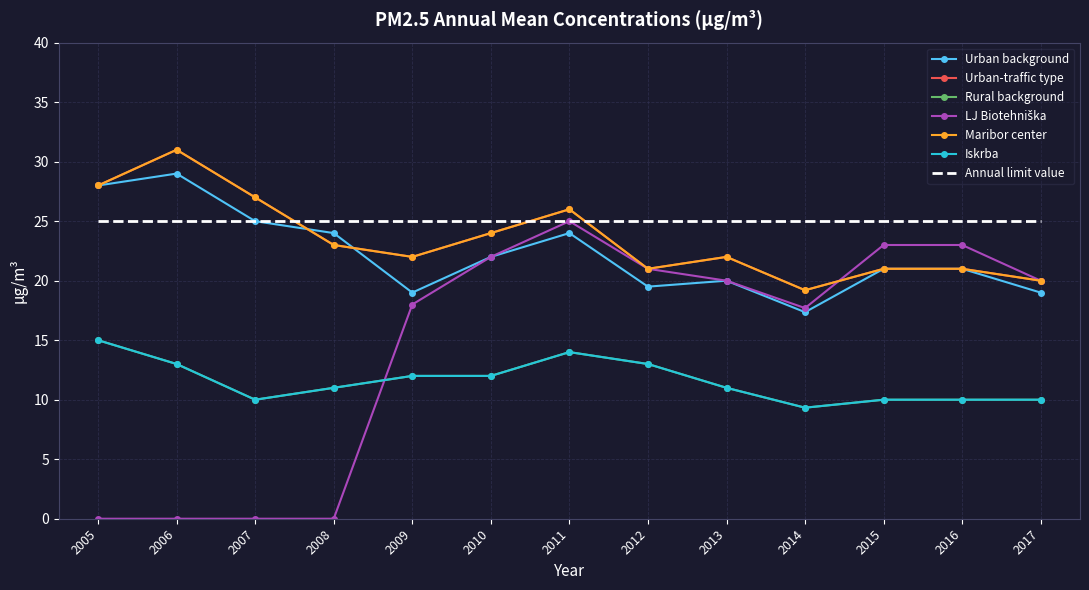

What is the average value of the Urban-traffic type series?

23.5